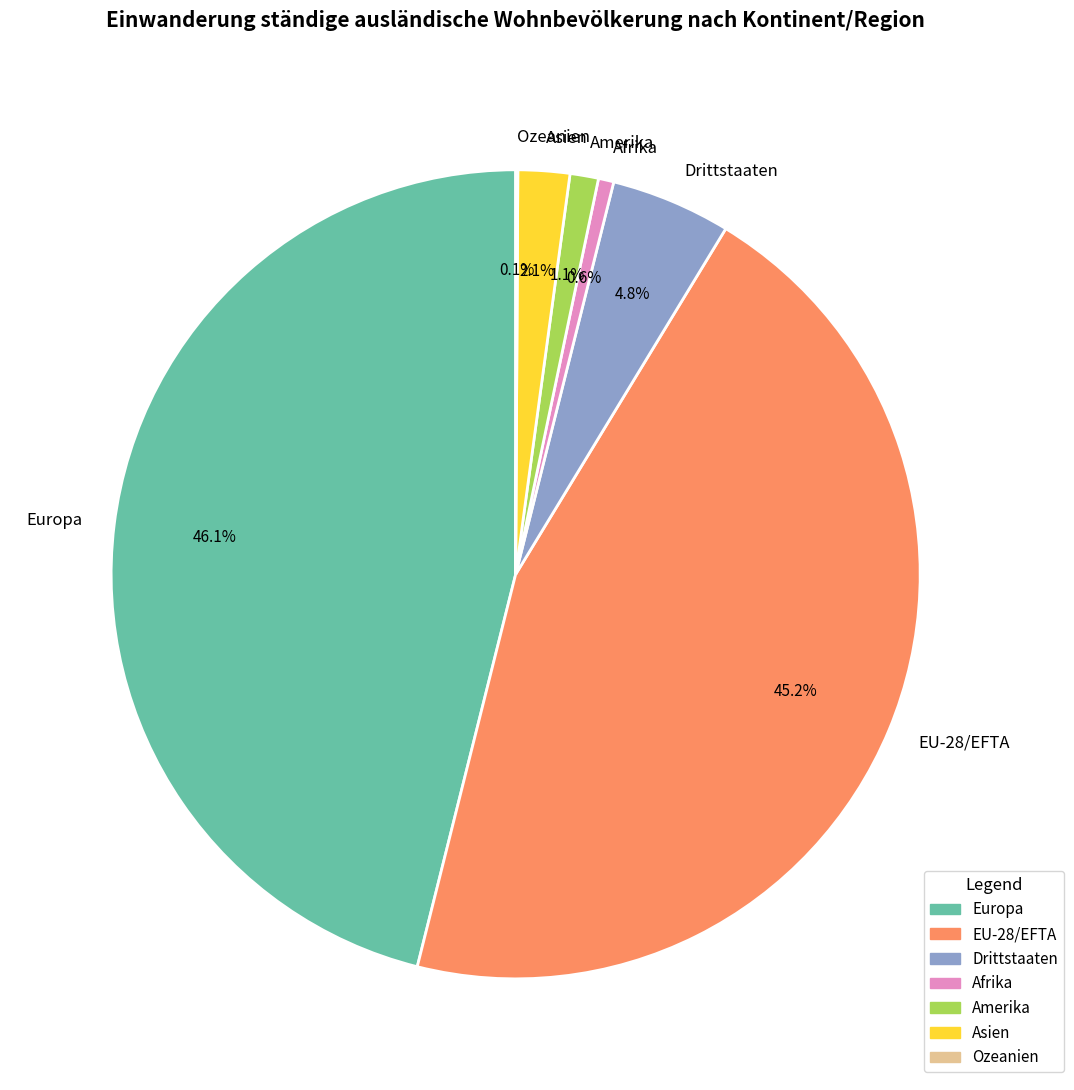

Is the sum of Asien and Drittstaaten greater than half?

No